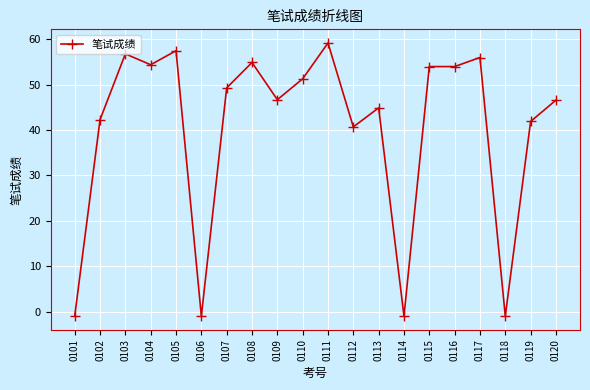

What is the ratio of the value at 0108 to the value at 0115?

1.0